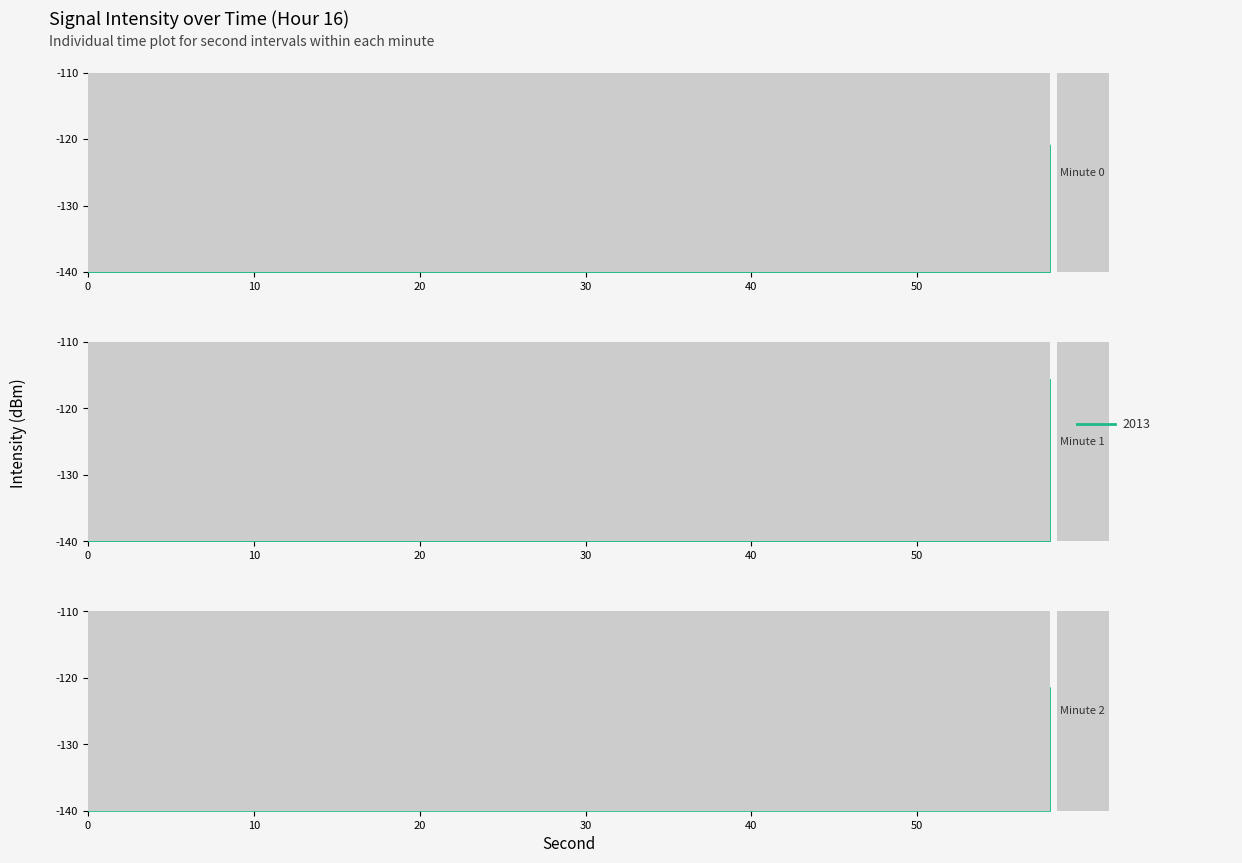

Between 40 and 2, which is larger?

40